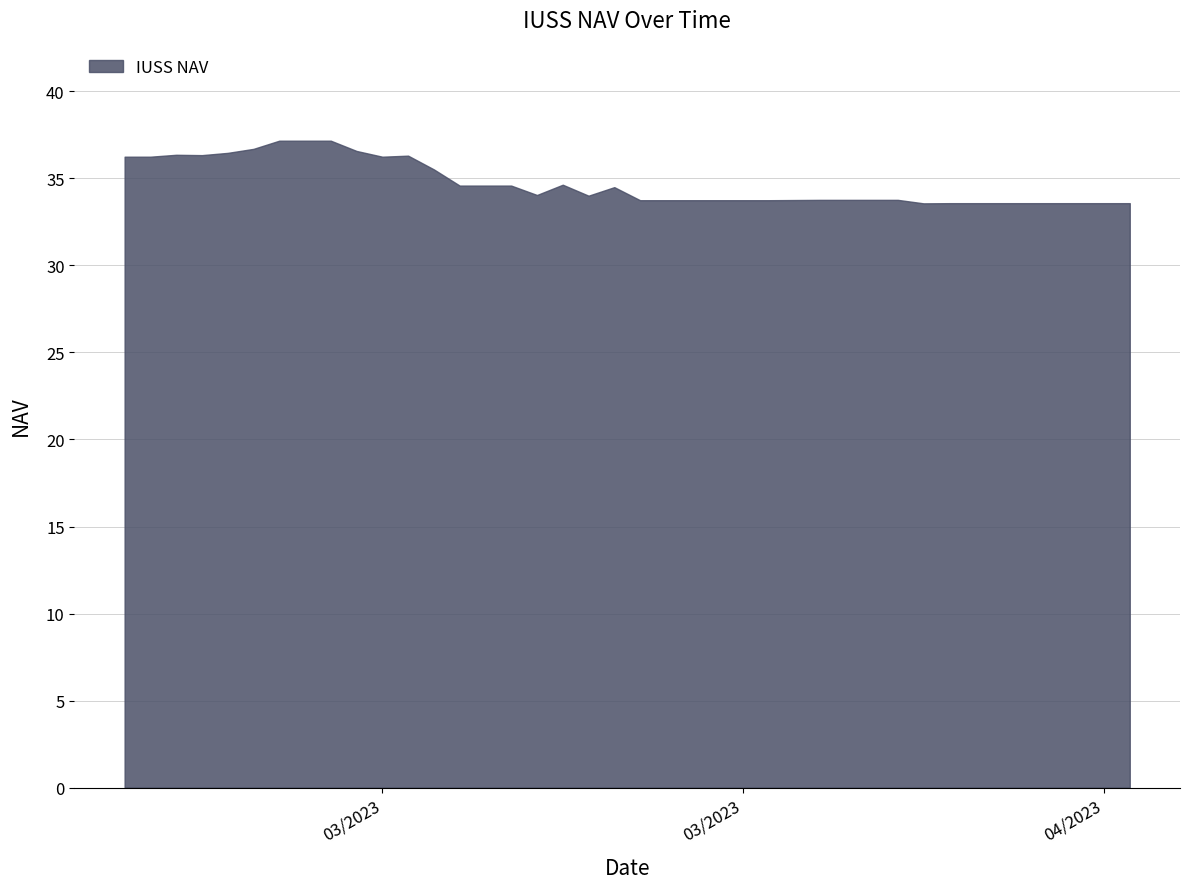

How many points are lower than both their immediate neighbors (excluding endpoints)?

5